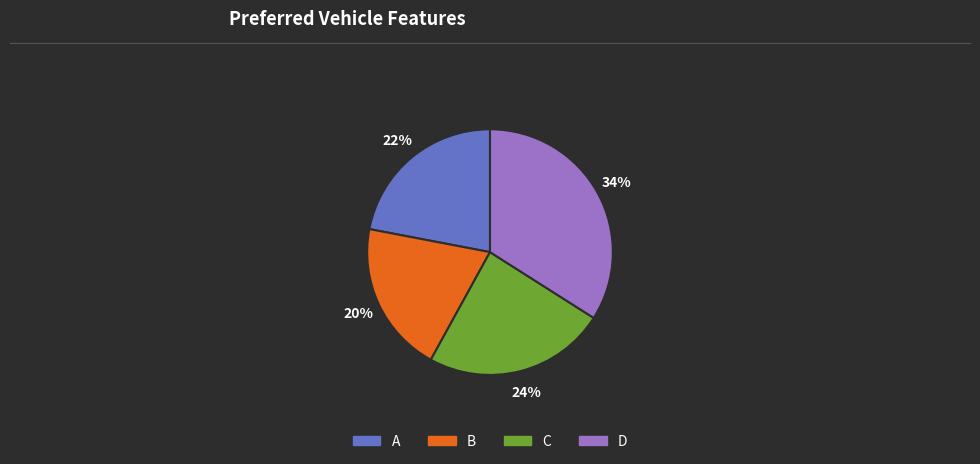

The B slice represents 29% of the pie. True or false?

False